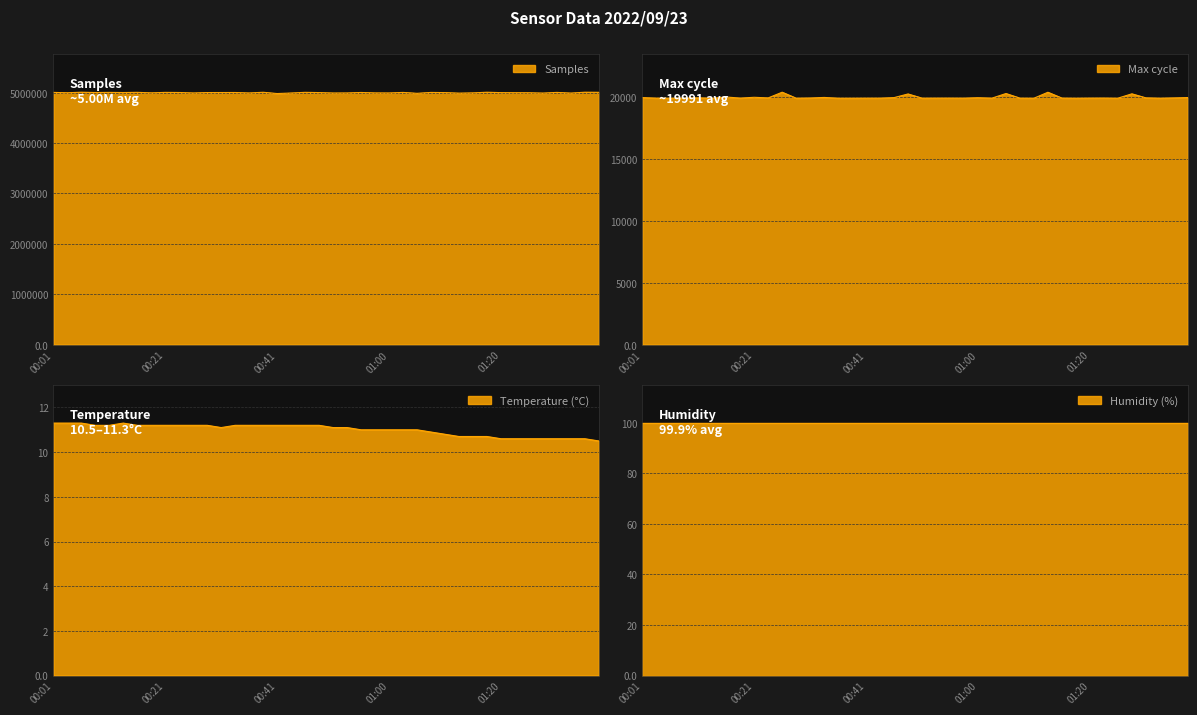

In Samples, how many points are lower than both neighbors (excluding endpoints)?

13